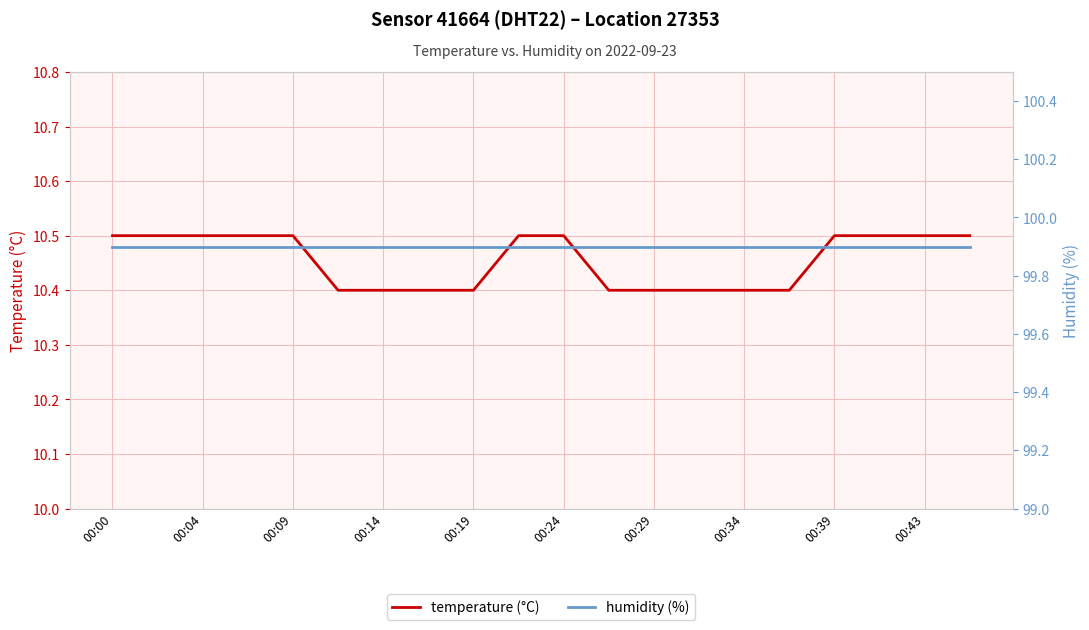

What is the label of the 12th point from the right?

00:19